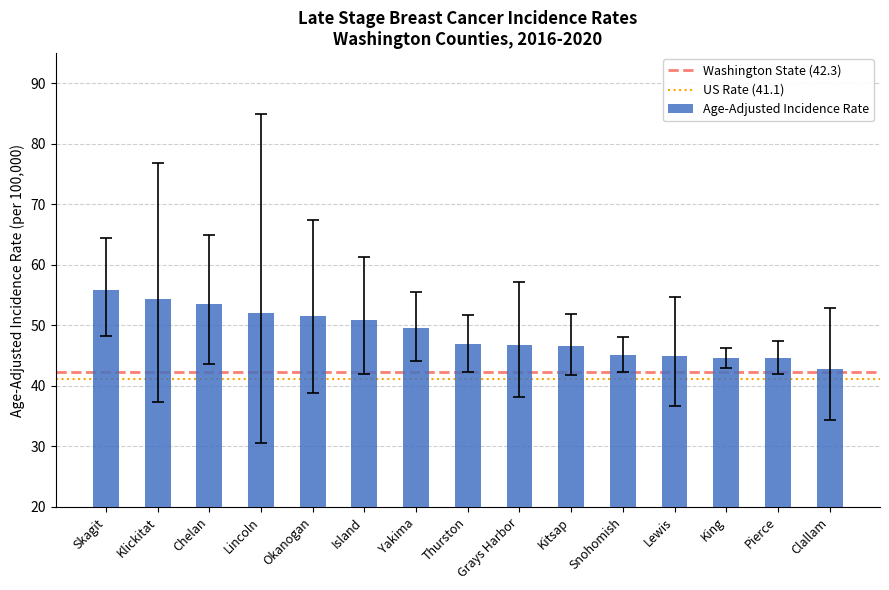

What is the value of the 1st bar from the left?

55.9